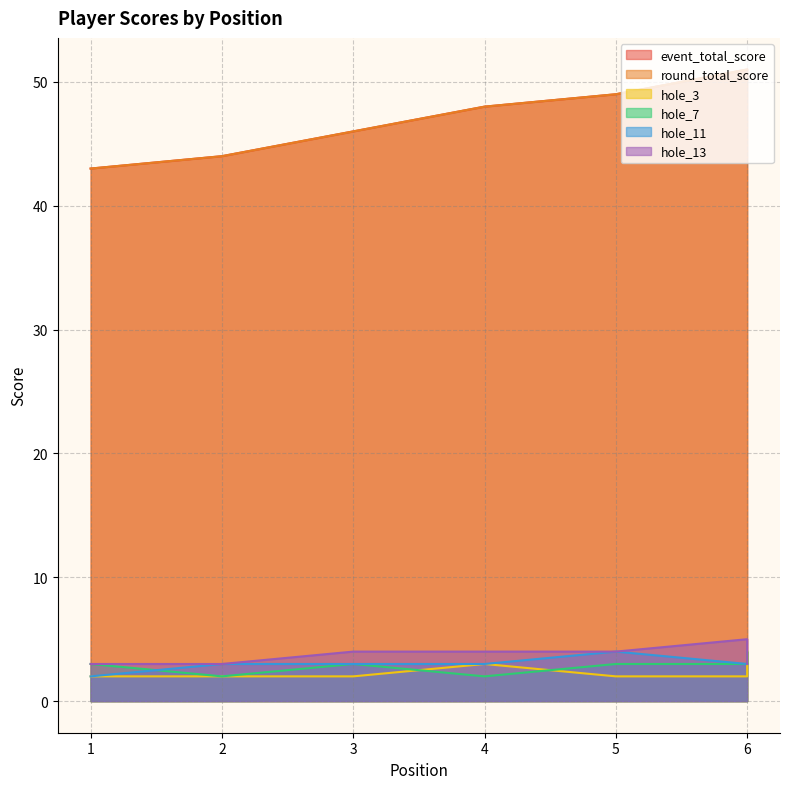

True or false: round_total_score has a value of 22 at 6.

False